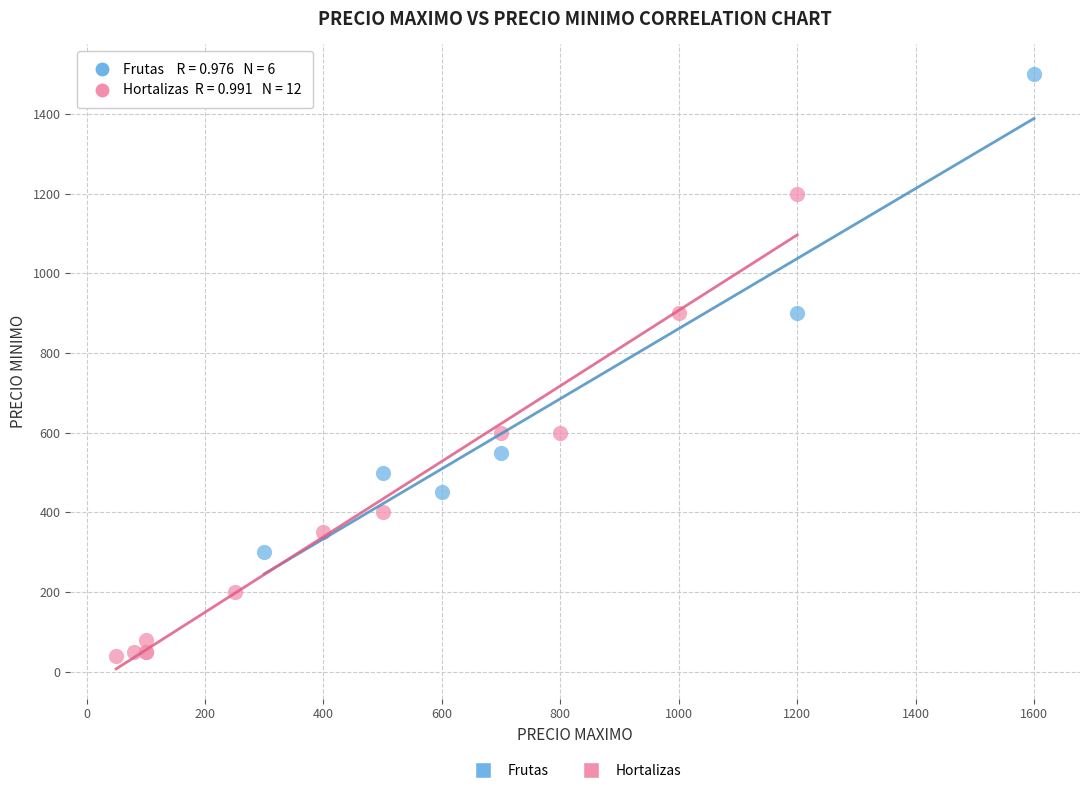

Which series contains the lowest Y value?

Hortalizas